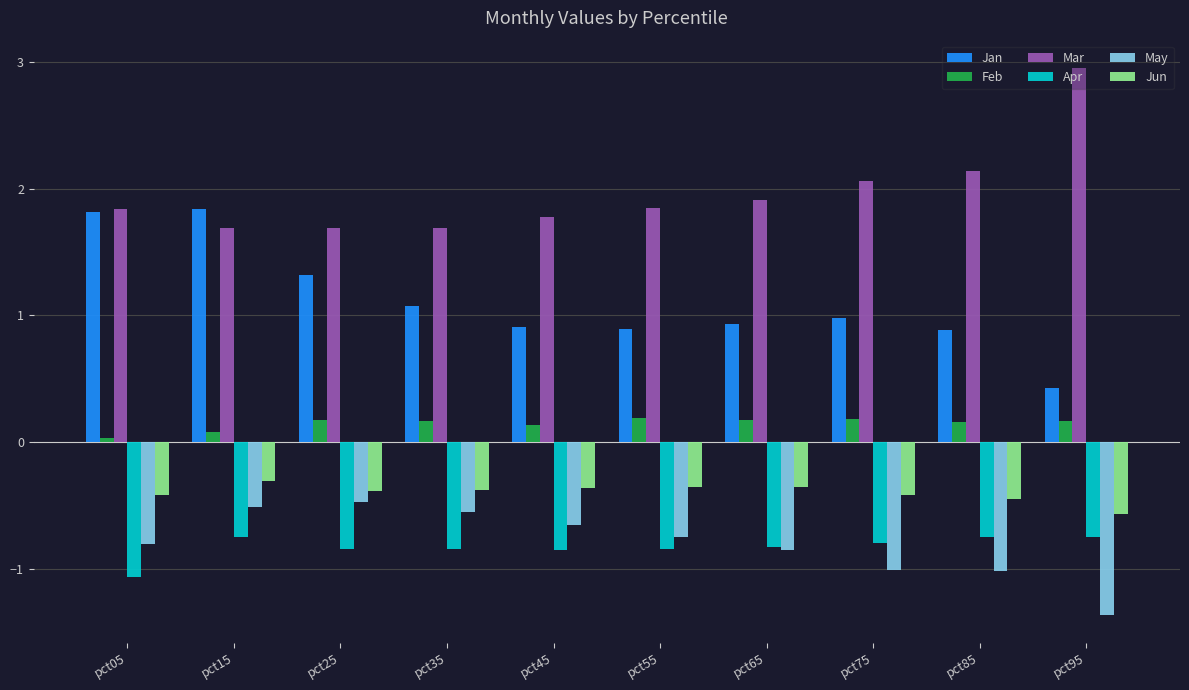

Is the value of May at pct05 greater than the value of Feb at pct15?

No